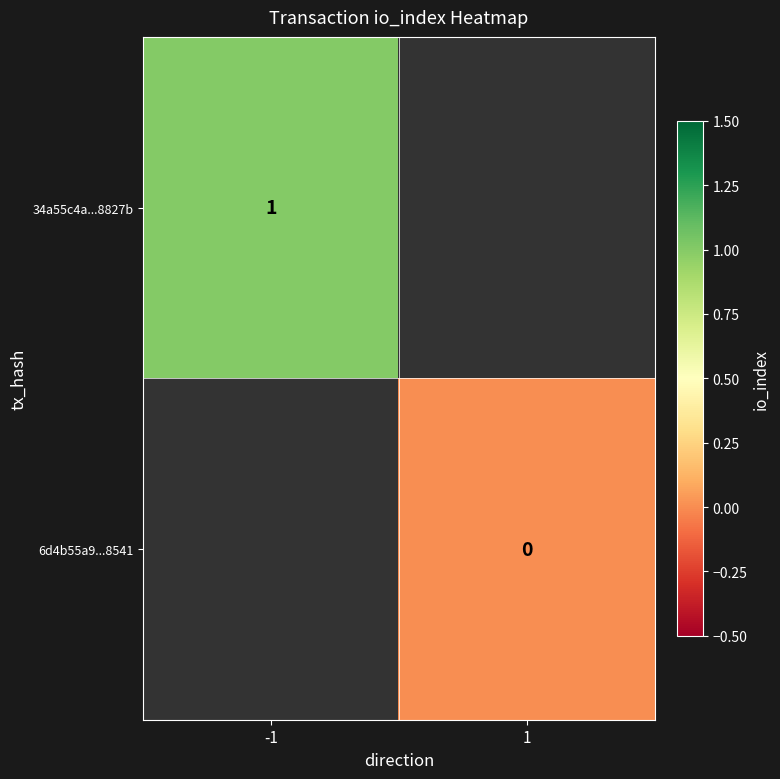

Is it true that 34a55c4a...8827b equals 1.0 at -1?

True